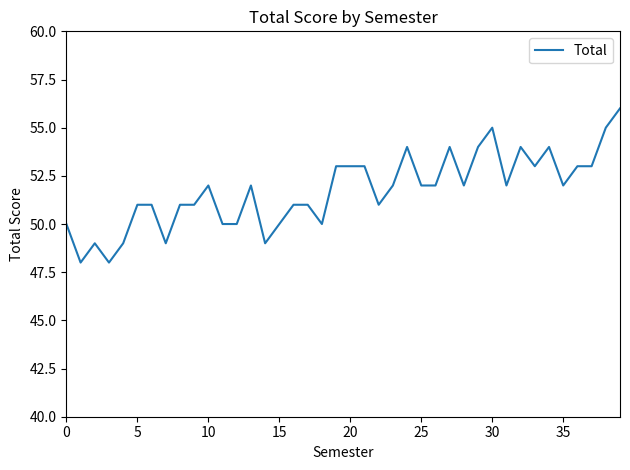

Does the chart have visible grid lines?

No